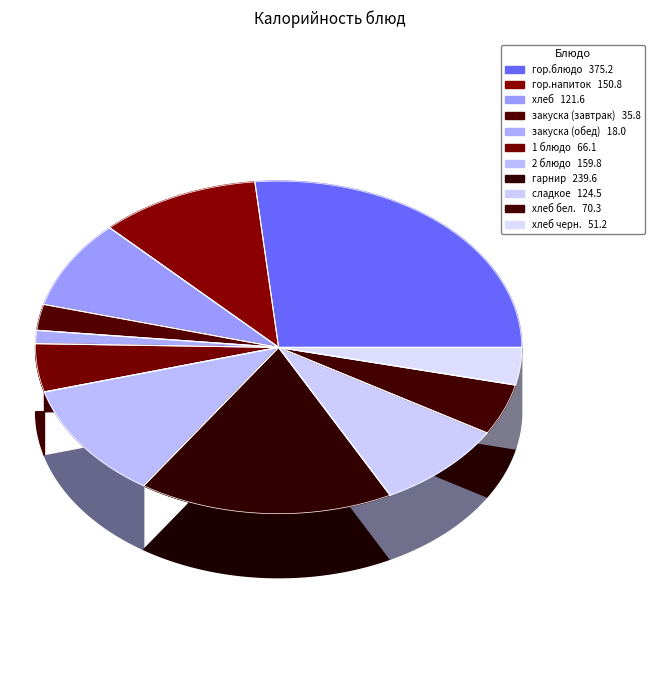

To the nearest percent, what is the combined percentage of хлеб and хлеб черн.?

12%